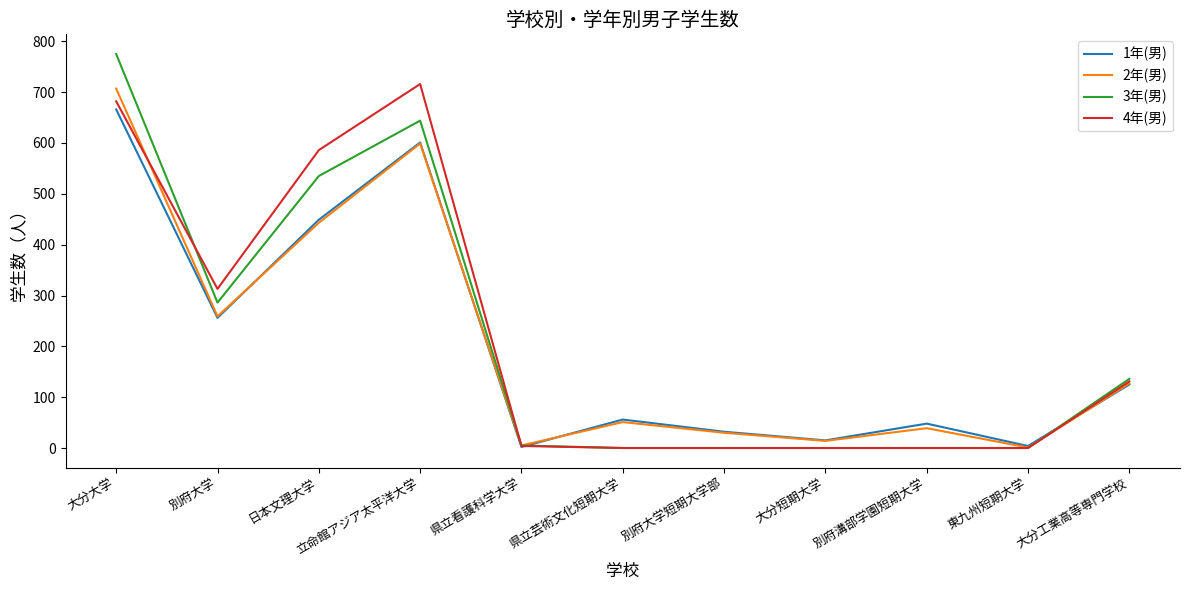

The 2年(男) series shows 301 at 日本文理大学. True or false?

False